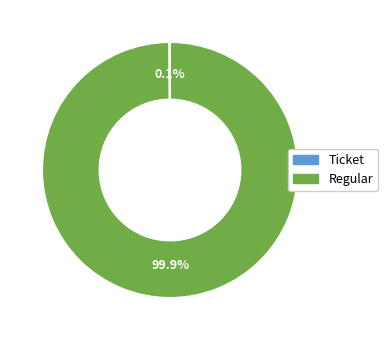

Which category has the biggest portion of the pie?

Regular